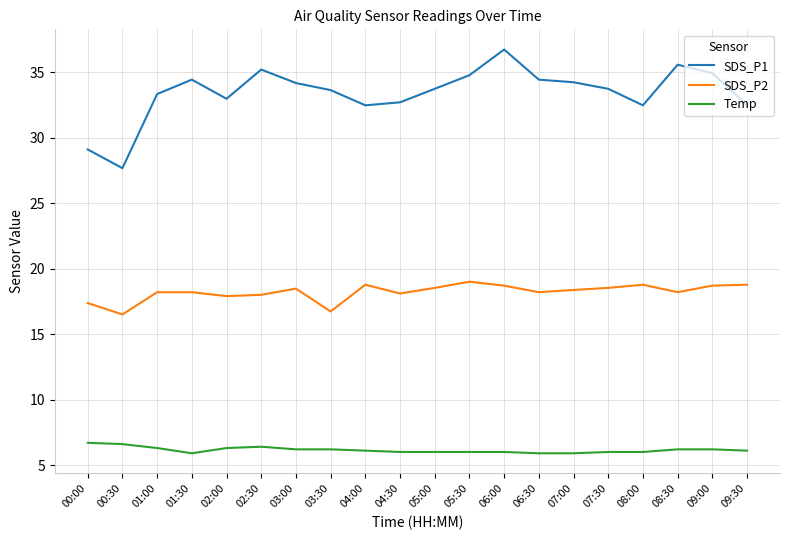

Which series changed the most between 04:30 and 06:00?

SDS_P1